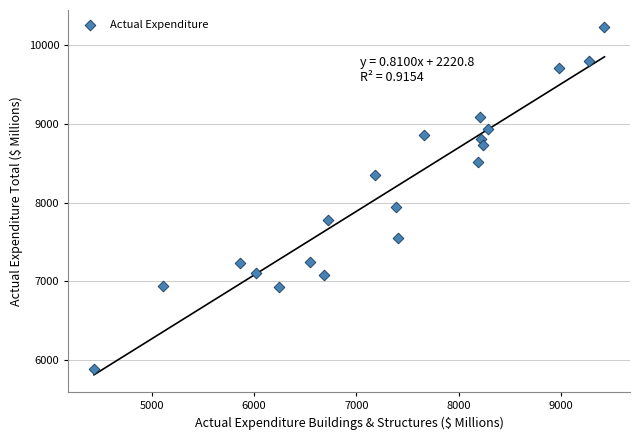

What is the range of X values (max minus min)?

4991